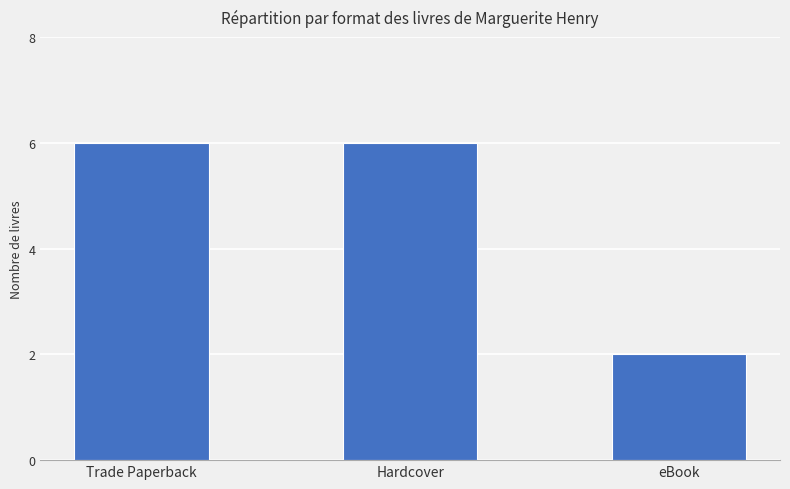

What is the maximum value shown in the chart?

6